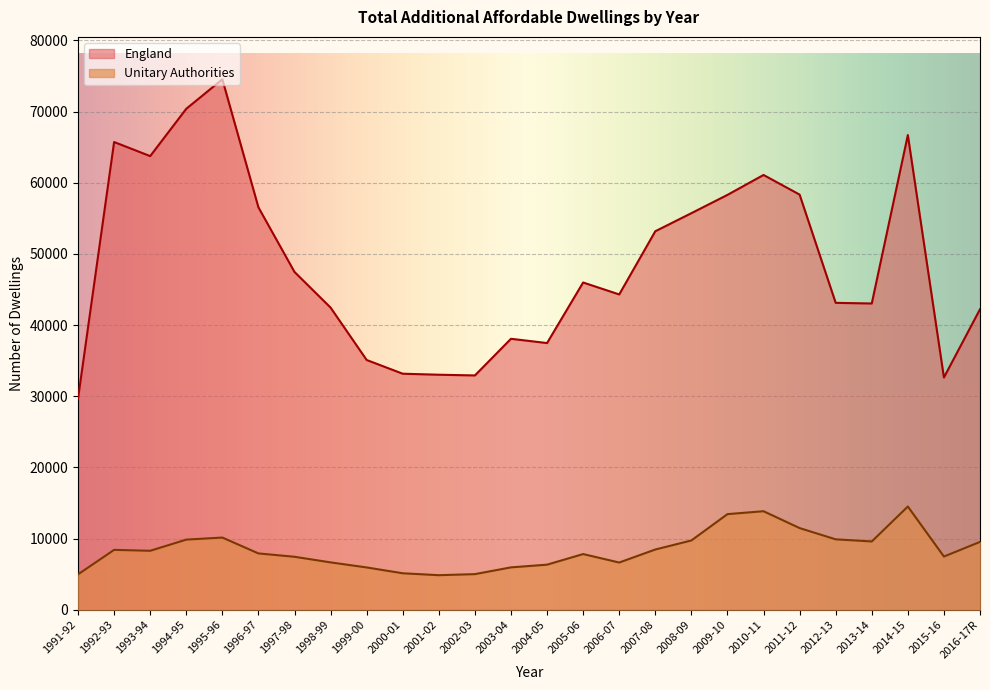

What is the difference between the maximum and minimum values in the Unitary Authorities series?

9650